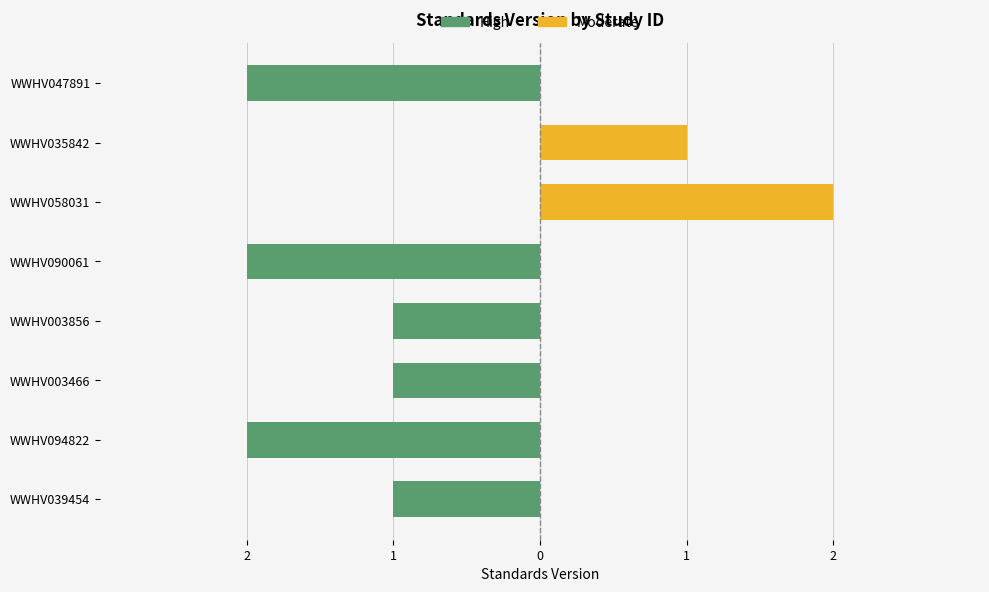

What are all the series names shown in the legend?

High, Moderate